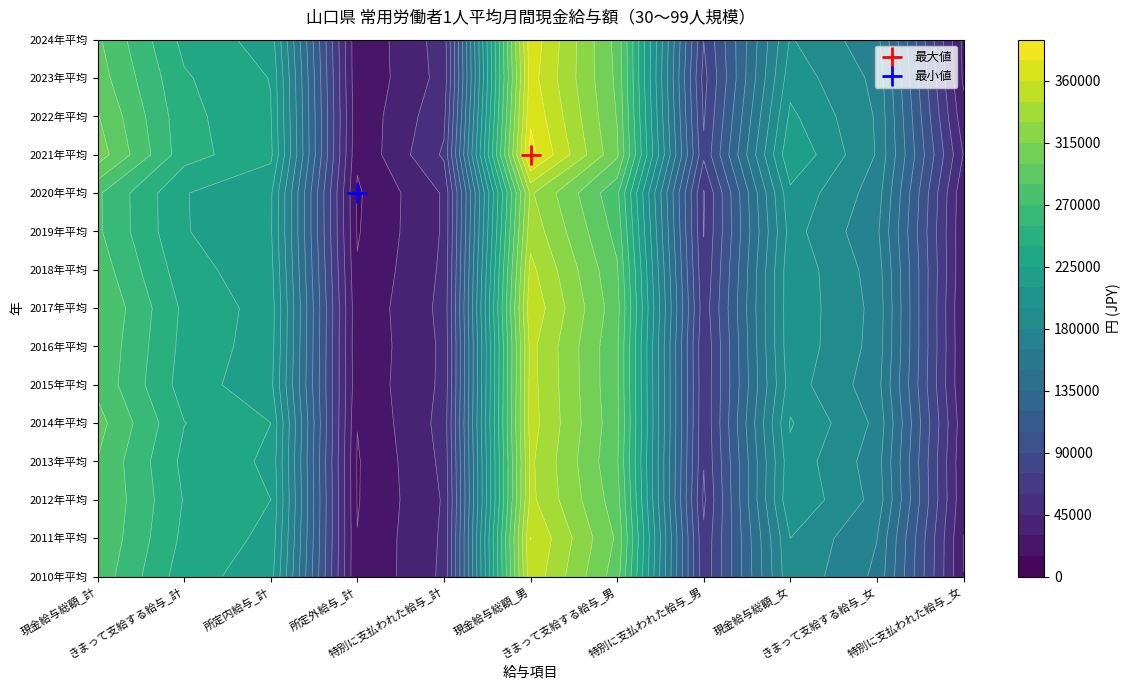

List the series in order of their peak value, lowest first.

2020年平均, 2019年平均, 2013年平均, 2012年平均, 2018年平均, 2016年平均, 2015年平均, 2014年平均, 2010年平均, 2017年平均, 2011年平均, 2023年平均, 2024年平均, 2022年平均, 2021年平均